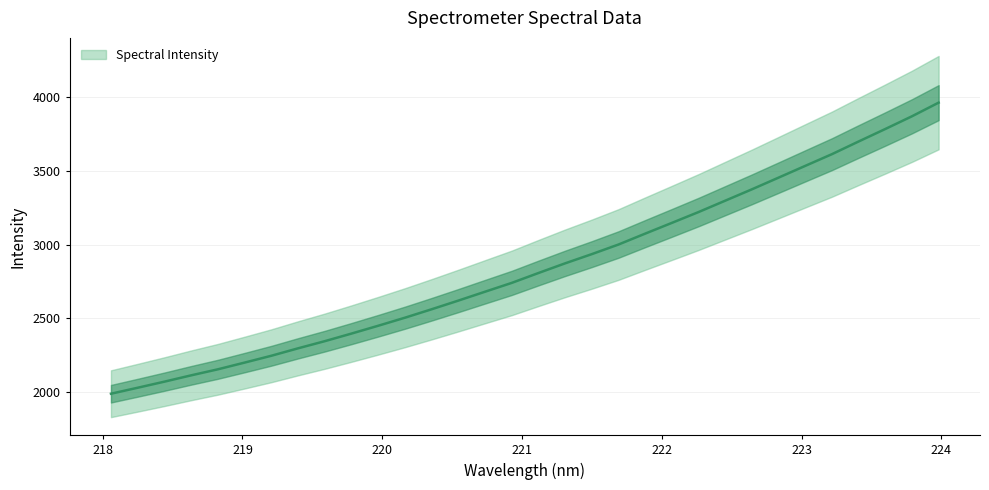

Where is the data nearest to the value 2975?

221.6902